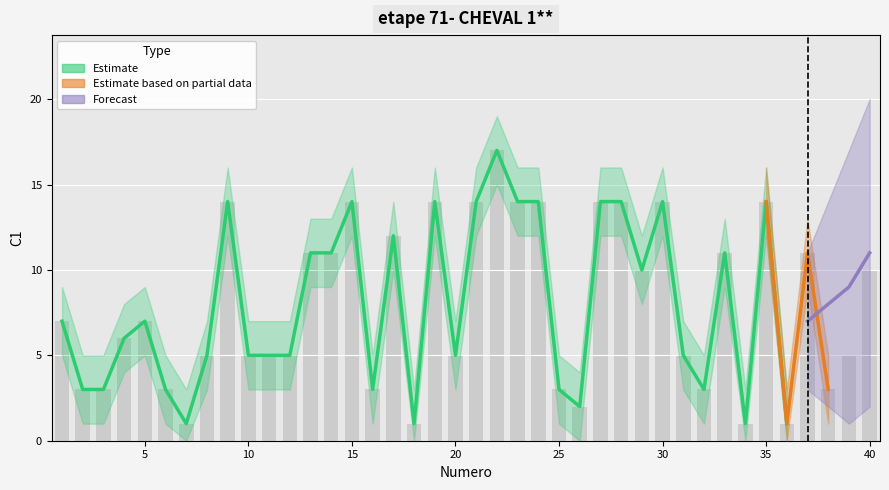

How many values in forecast_lower are above zero?

4